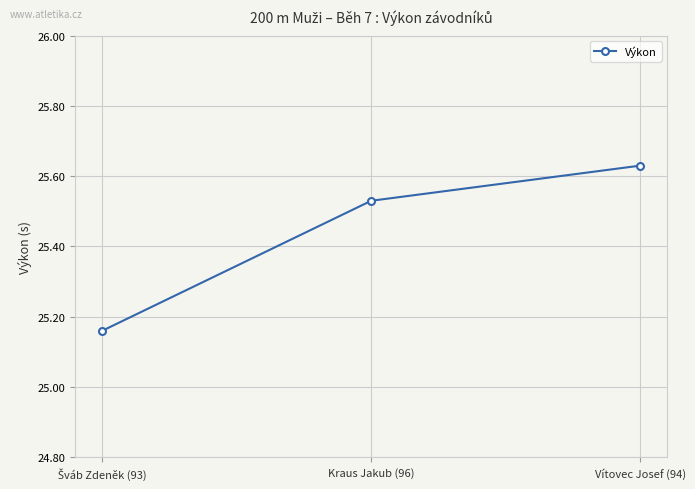

What position from the right is Kraus Jakub (96)?

2